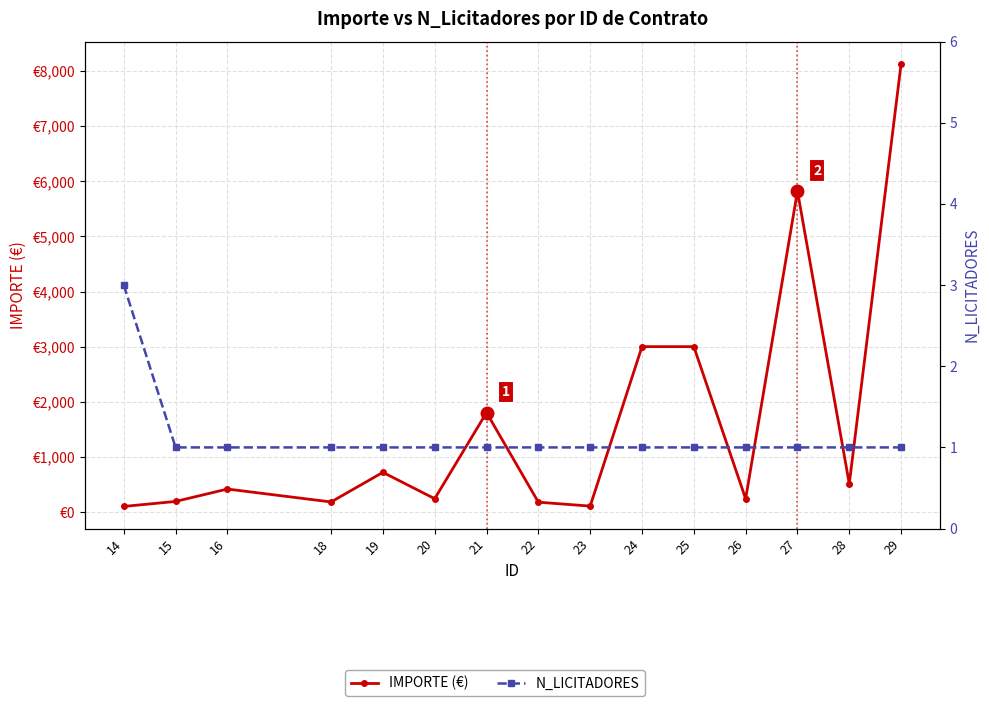

How many distinct data groups are displayed?

2